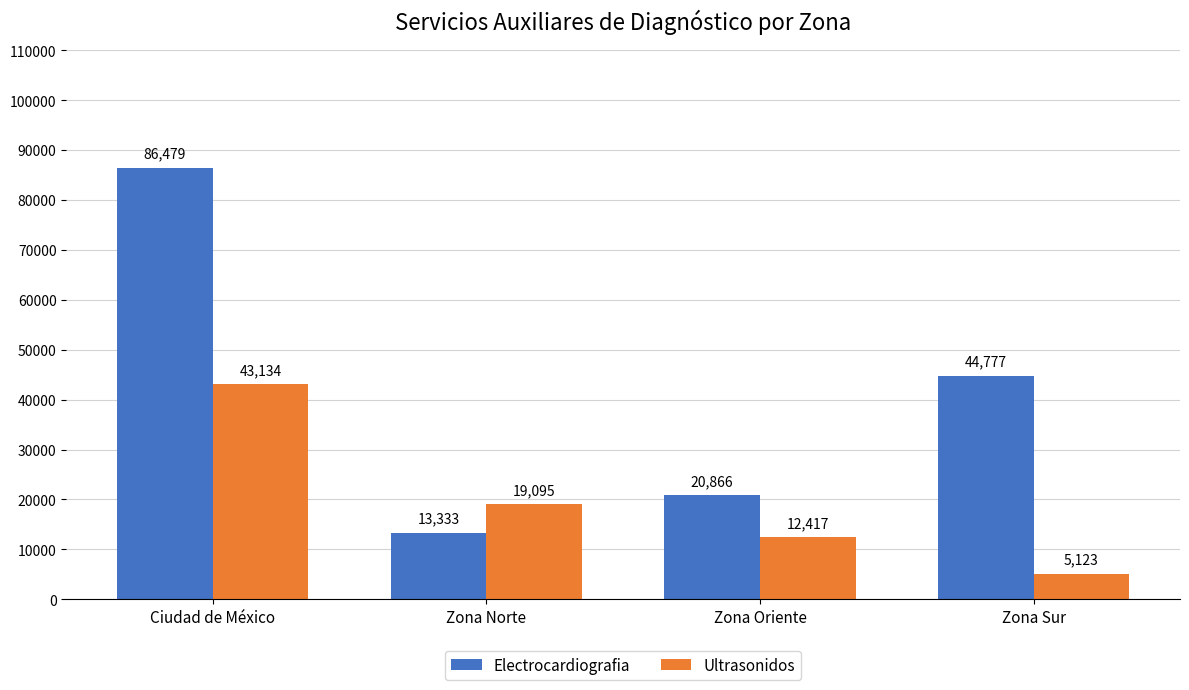

What are all the series names shown in the legend?

Electrocardiografia, Ultrasonidos